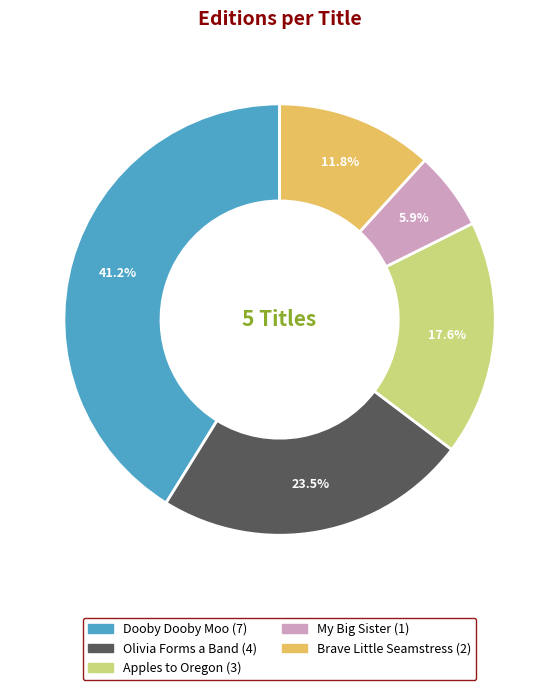

What percentage is NOT represented by Olivia Forms a Band?

76.5%